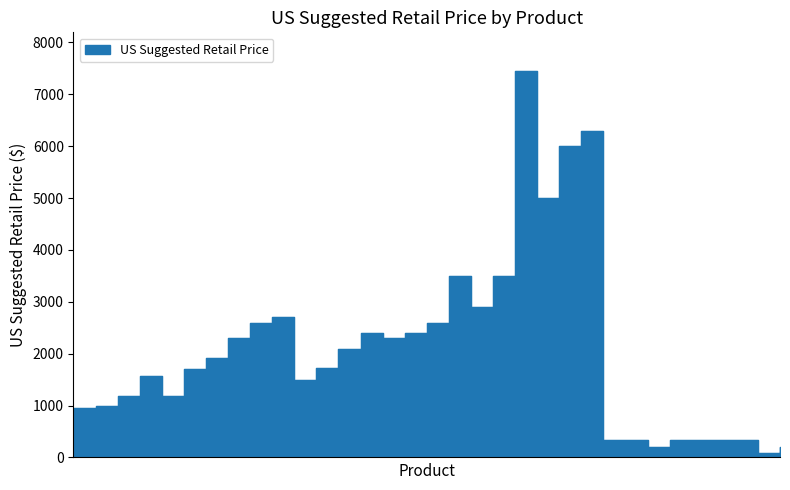

The chart shows a value of 536 at NP-UM351W-WK. True or false?

False